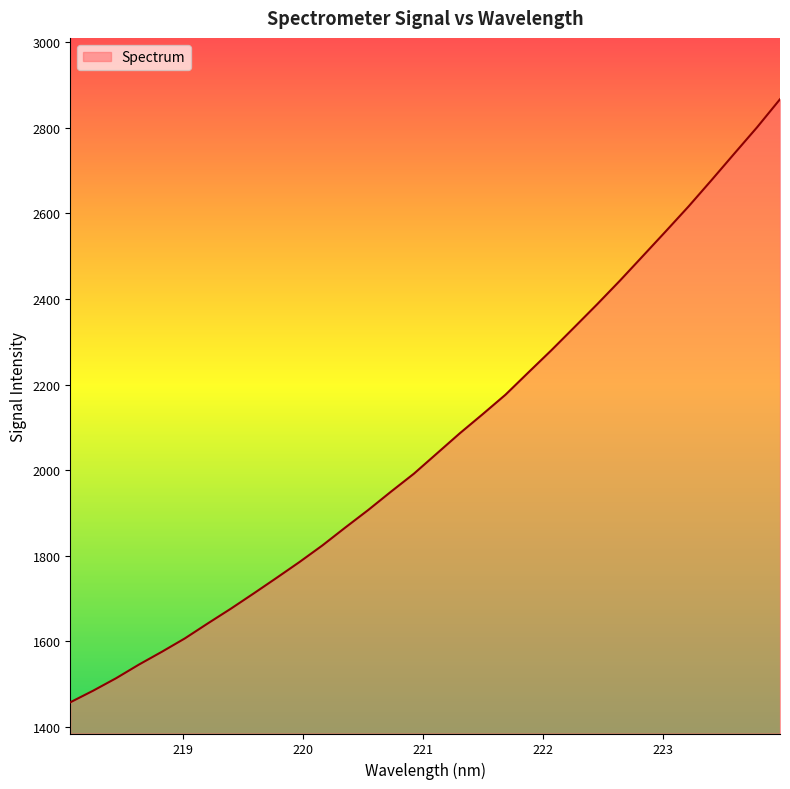

True or false: the data has more than 2 interior local peaks.

False